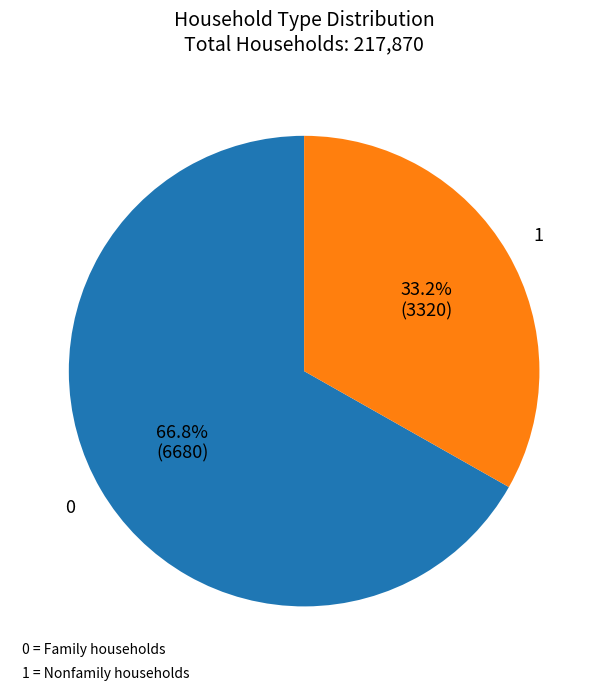

Count the number of slices in the pie.

2